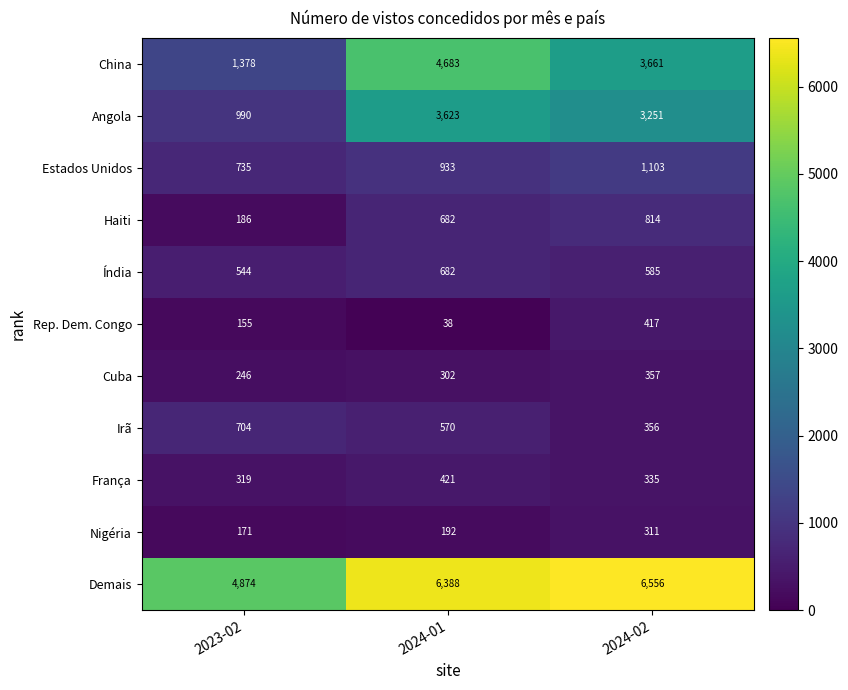

What is the minimum value shown in the chart?

38